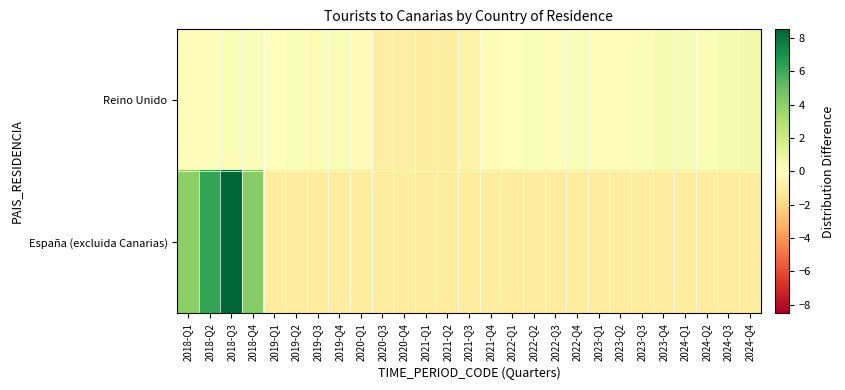

Count the number of categories in the chart.

27